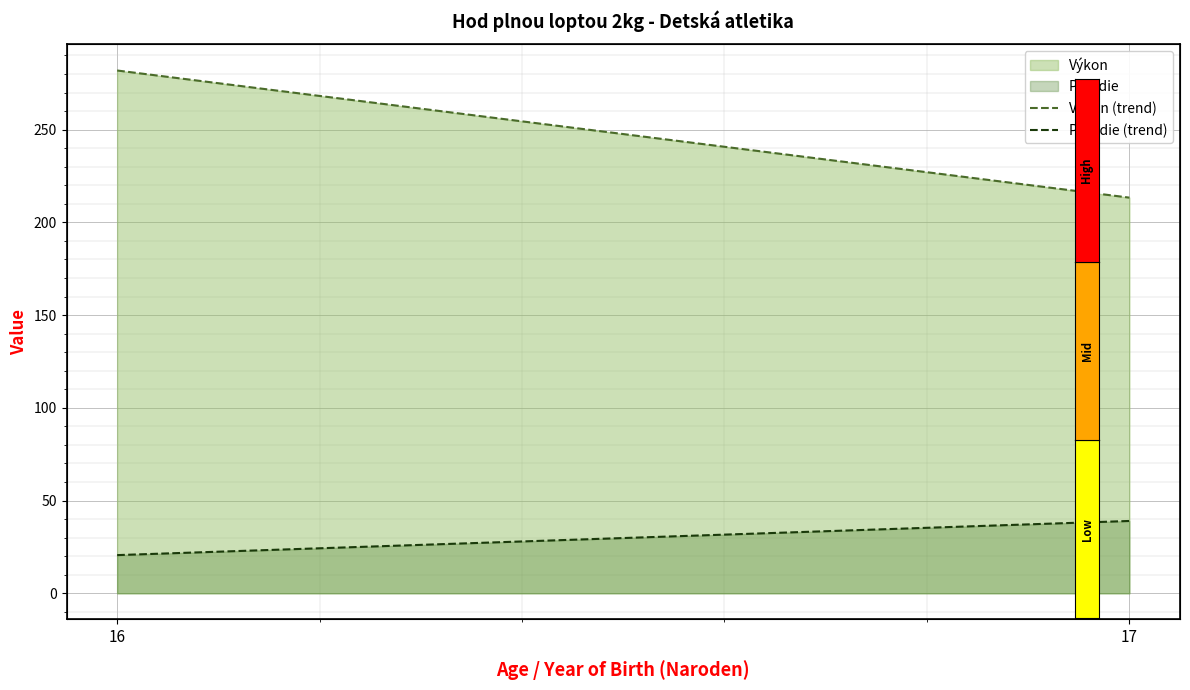

What is the value of the Poradie (trend) point at the 1st from the left?

20.6